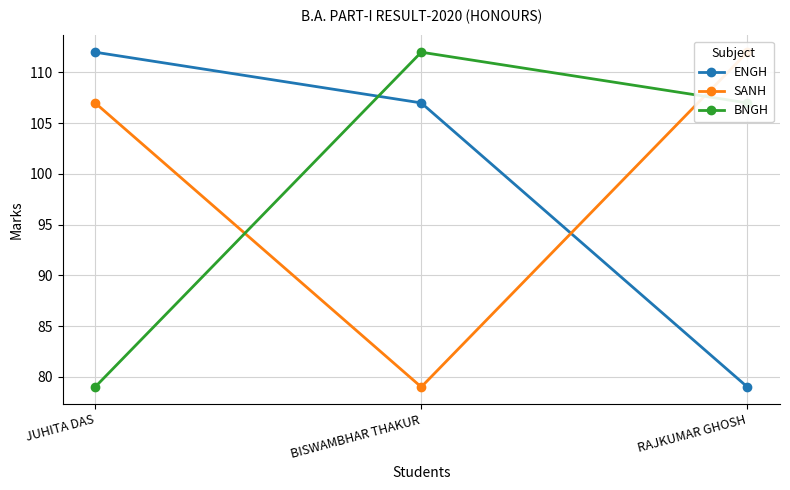

How many ENGH values are between 79 and 112?

3